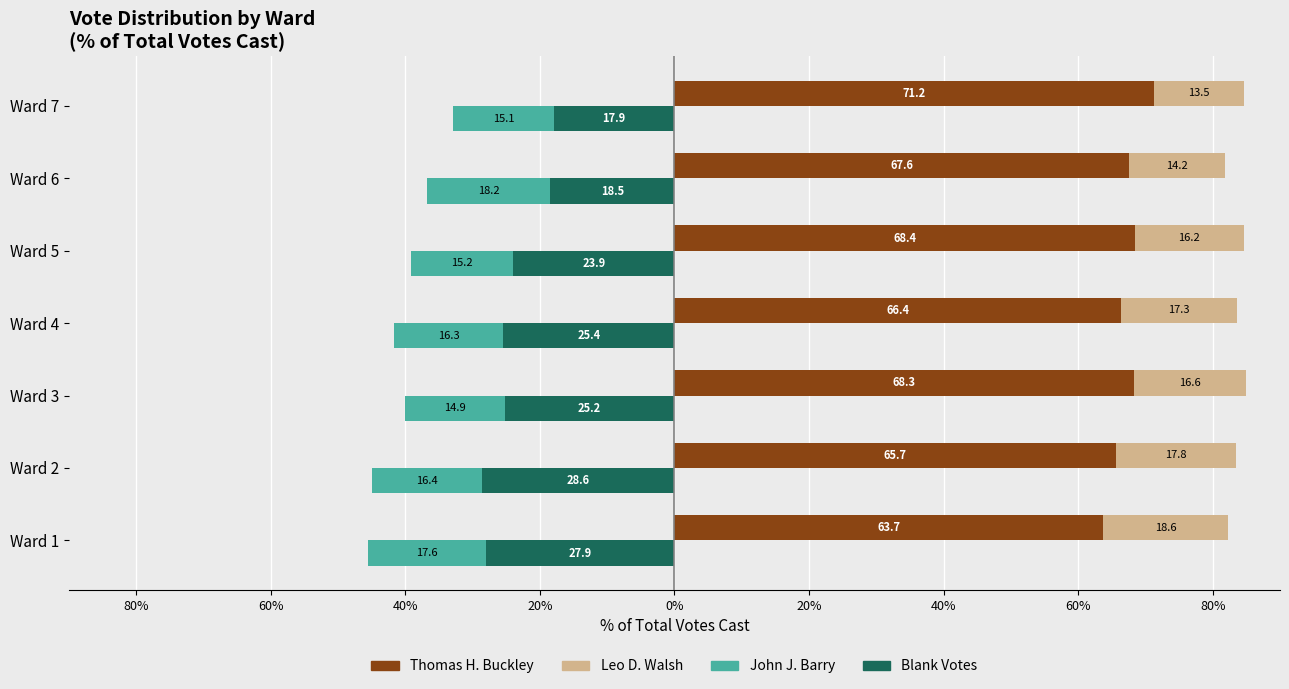

Between Ward 1 and Ward 4, which series saw the biggest shift?

Thomas H. Buckley